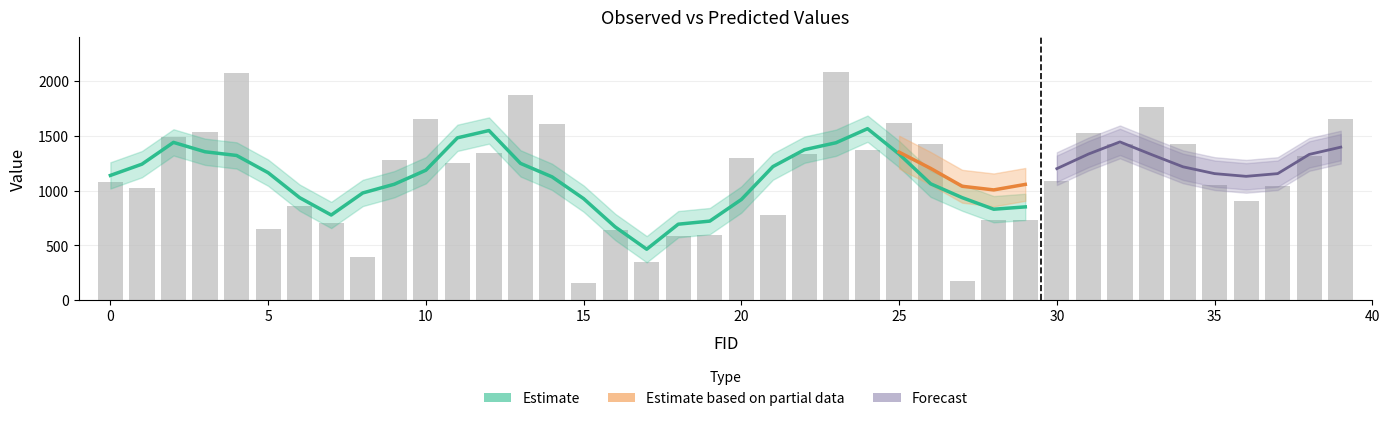

Between 7 and 30, which is larger?

30